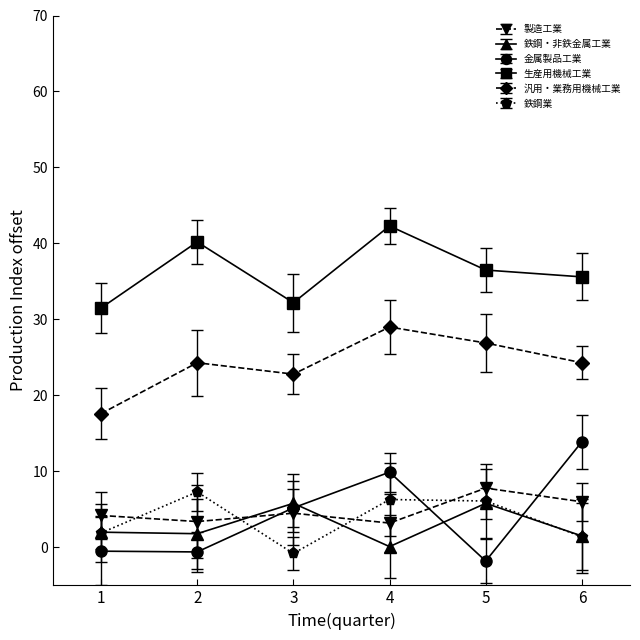

True or false: 汎用・業務用機械工業 and 製造工業 intersect in this chart.

False